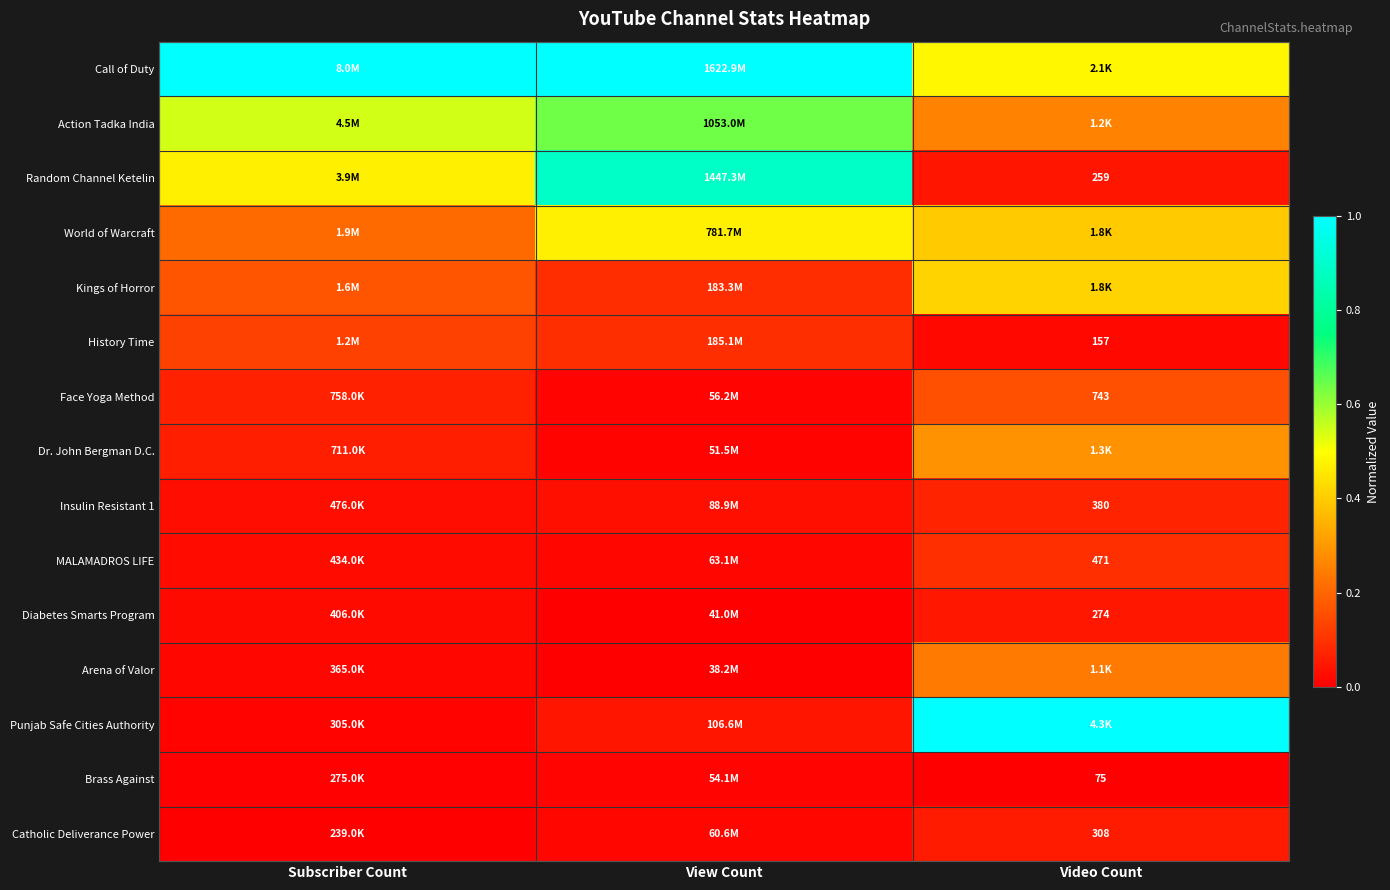

The value of Insulin Resistant 1 at Video Count is 0.1. True or false?

False